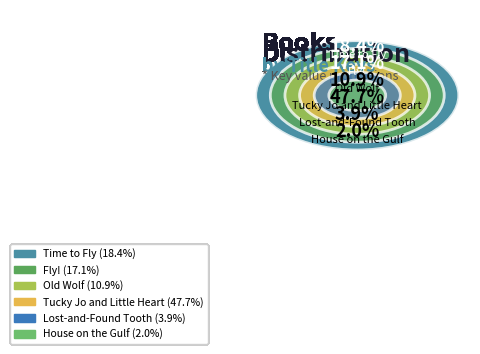

How many slices are in this pie chart?

6